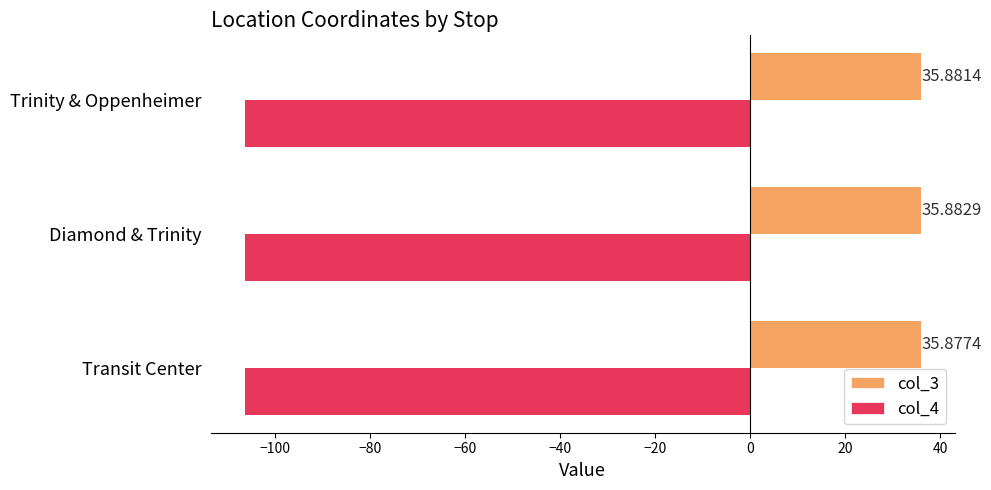

What is the average value of the col_3 series?

35.9